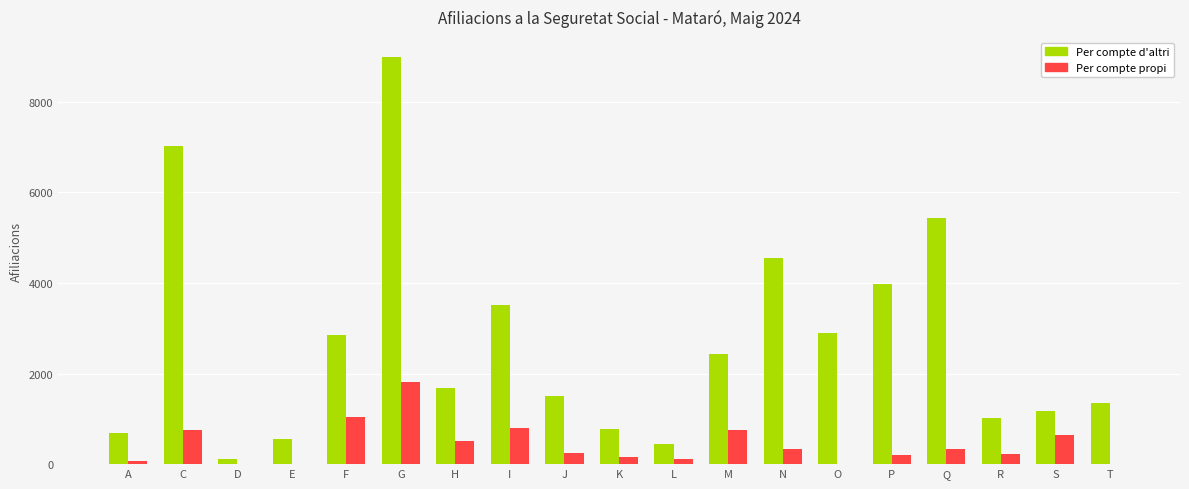

True or false: Per compte d'altri has a value of 105 at D.

True